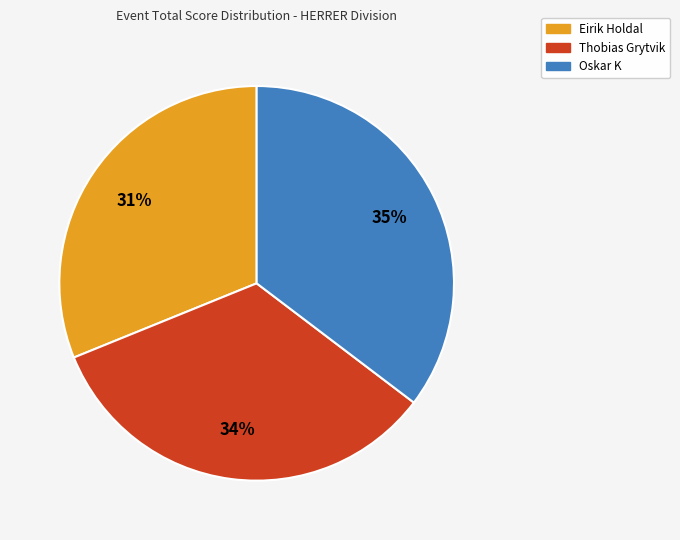

To the nearest percent, what percentage of the pie is Oskar K?

35%